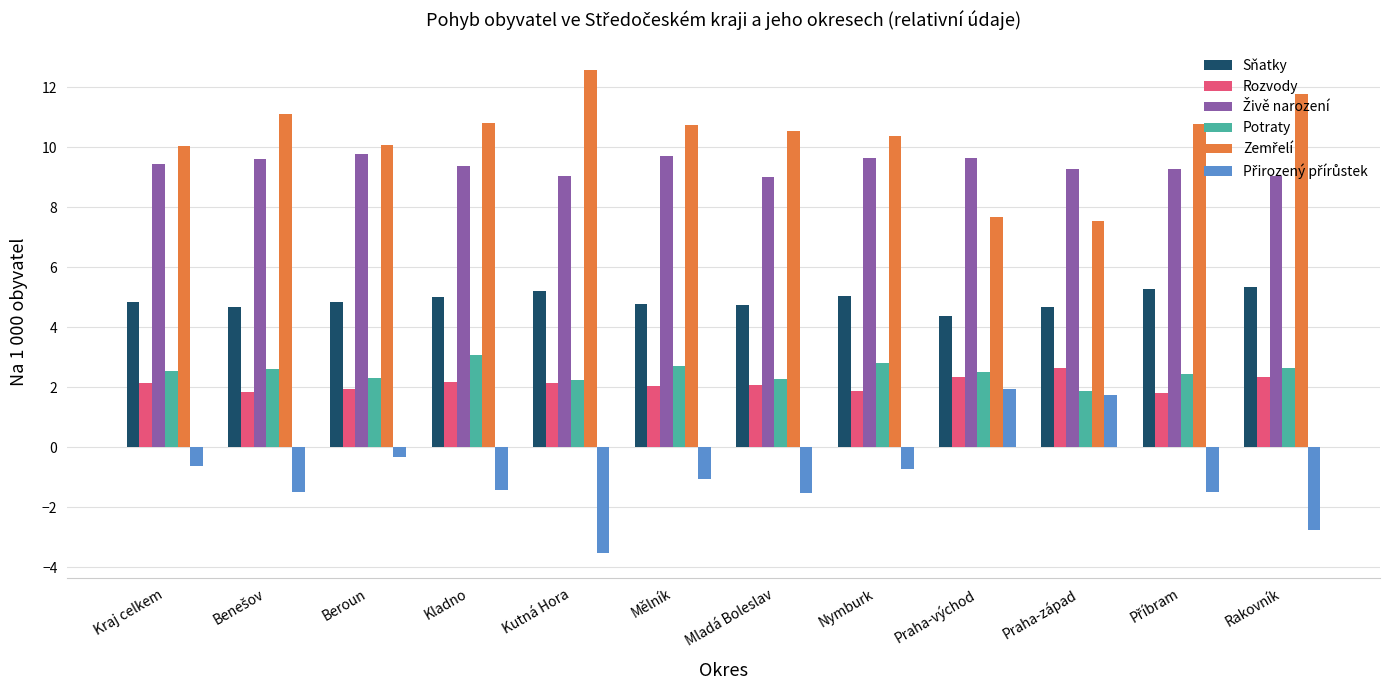

Which label corresponds to the smallest value in the chart?

Kutná Hora